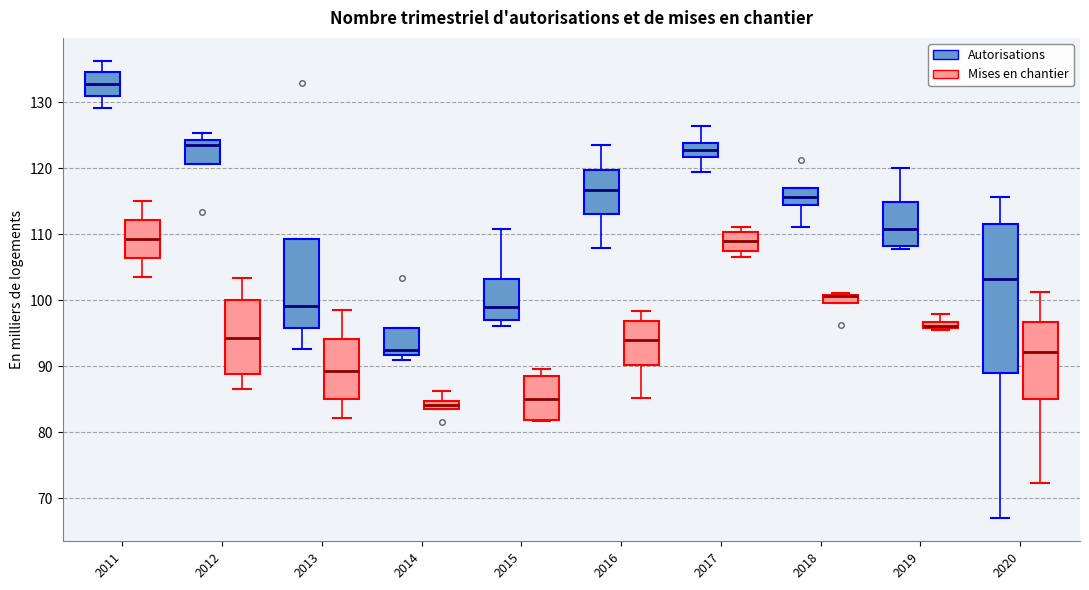

Where does the median line of the box for 2011 (Mises en chantier) sit on the y-axis? The values are not printed on the chart, so give them approximately, as read against the axis.

109